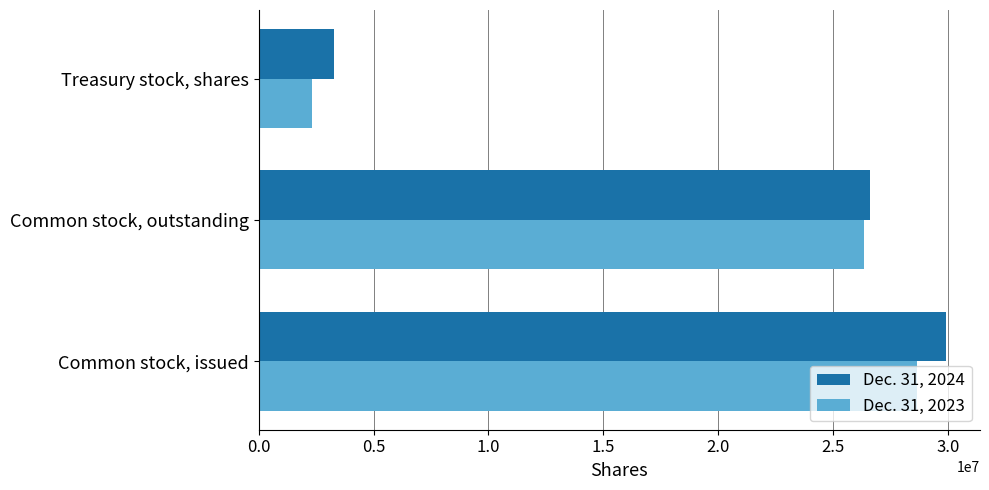

Rank the series by their average value, from highest to lowest.

Dec. 31, 2024, Dec. 31, 2023